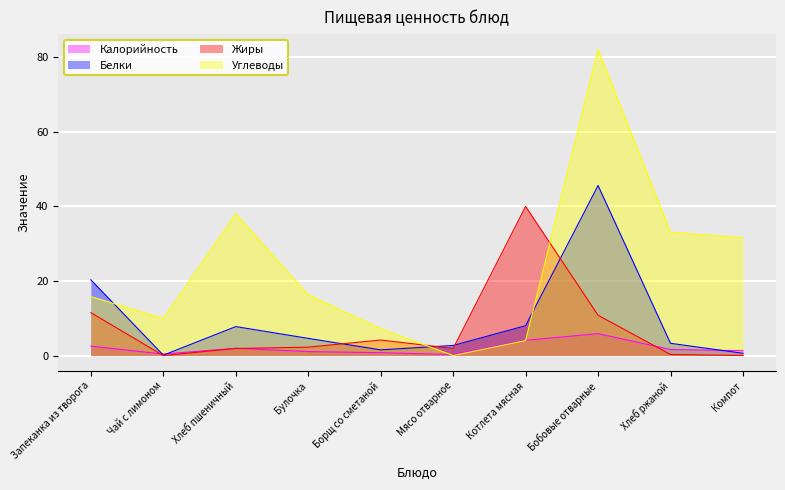

Reading right to left, list all the values displayed in this chart.

Калорийность: 1.3	1.6	5.9	4.1	0.3	0.8	1.1	1.9	0.4	2.5
Белки: 0.6	3.3	45.6	8.0	2.7	1.5	4.6	7.8	0.1	20.3
Жиры: 0.0	0.3	10.8	40.0	1.9	4.2	2.2	1.9	0.0	11.5
Углеводы: 31.6	33.0	82.1	4.0	0.0	7.2	16.2	38.0	9.9	15.8